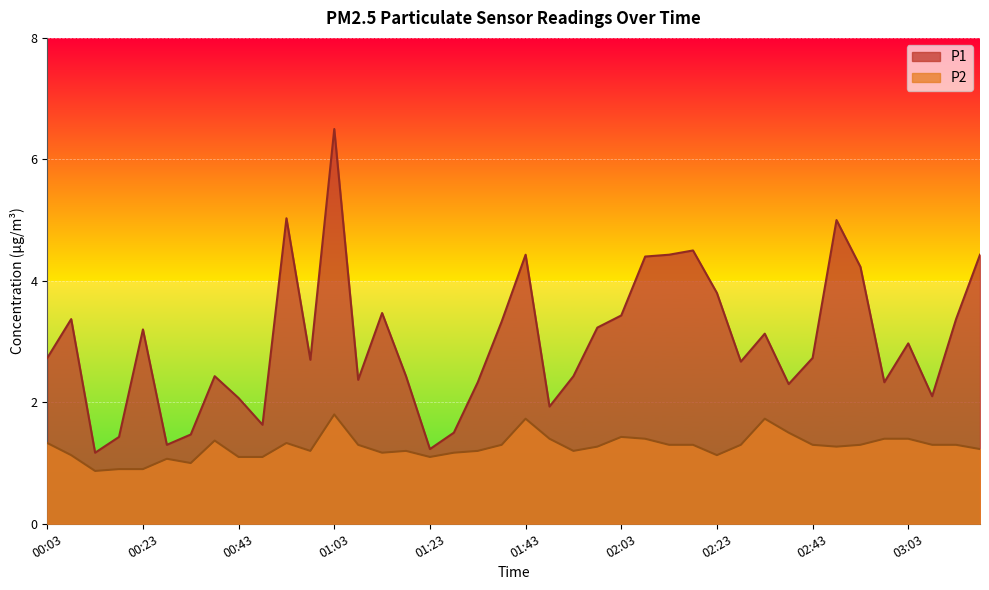

Is it true that P1 equals 3.0 at 03:03?

True